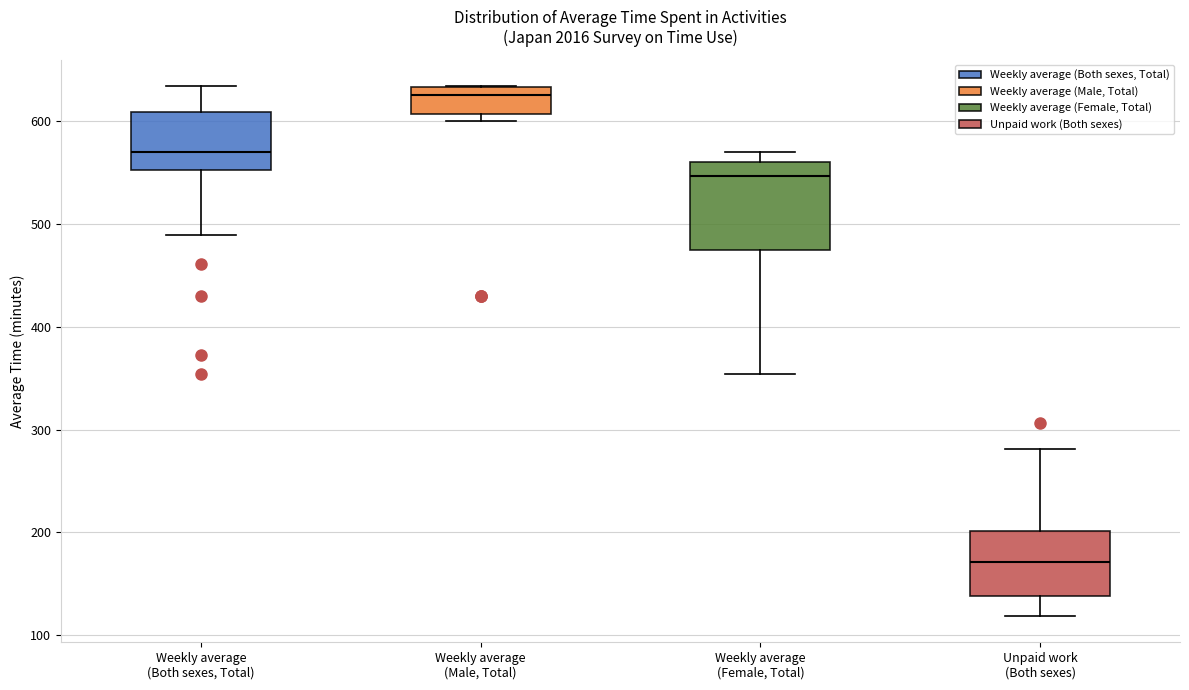

Comparing the boxes themselves (not the whiskers), which one is the tallest?

Weekly average (Female, Total)